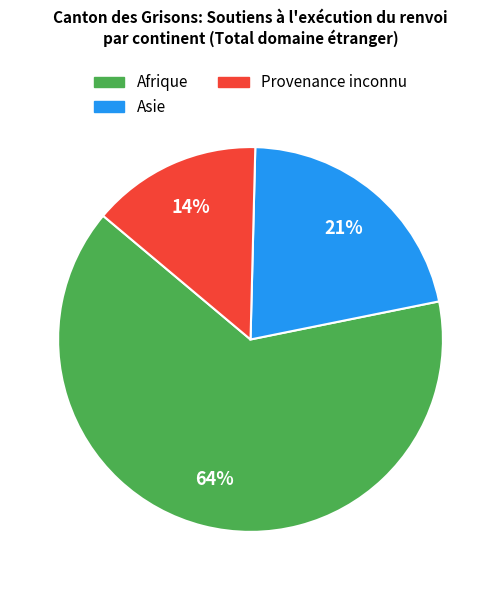

To the nearest percent, what is the average slice percentage?

33%